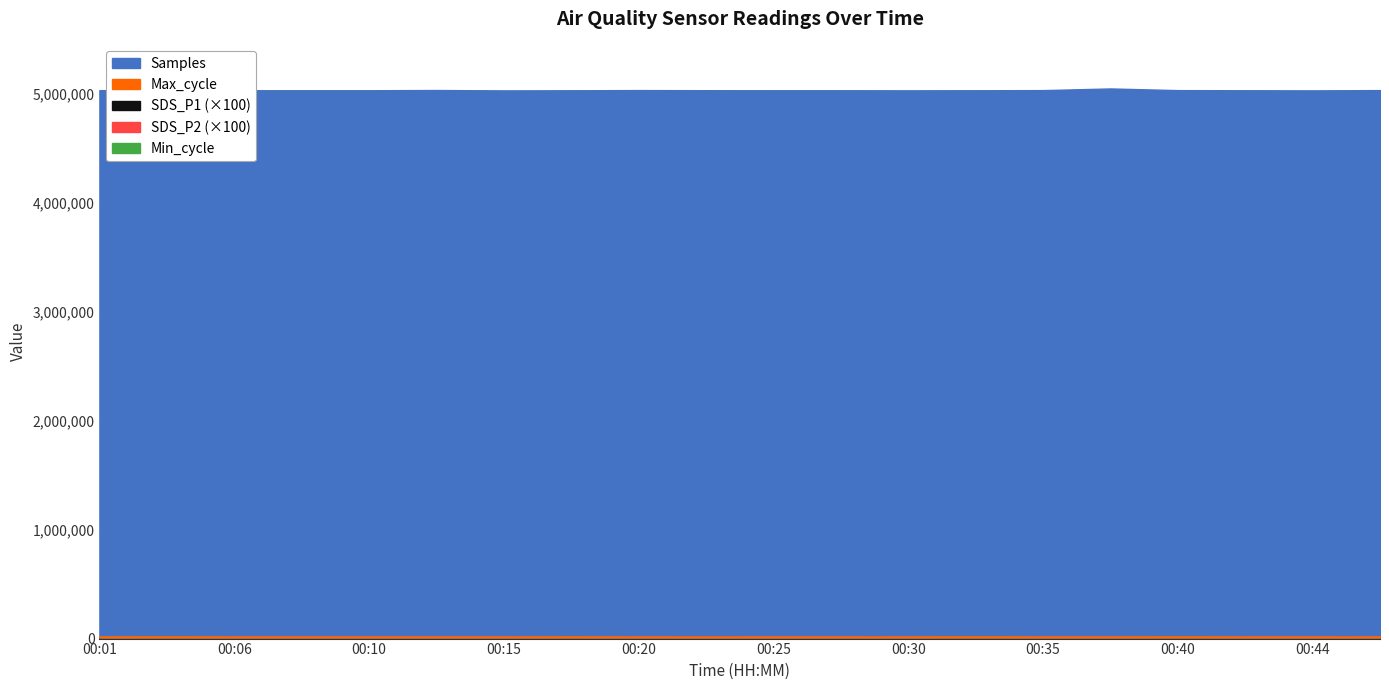

What is the sum of the SDS_P2 values at 00:40 and 00:25?

22.6